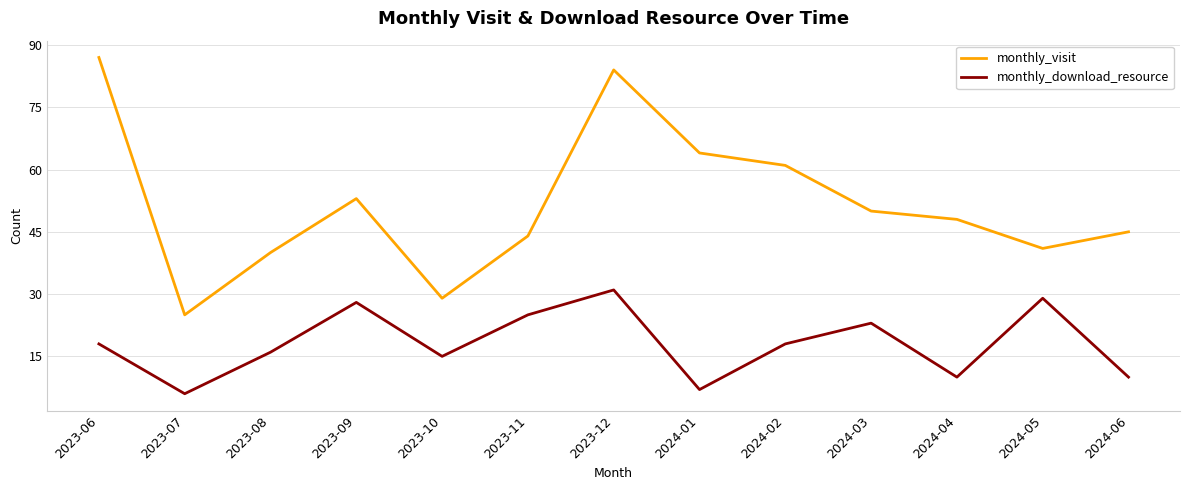

At which label does monthly_visit first exceed 48?

2023-06